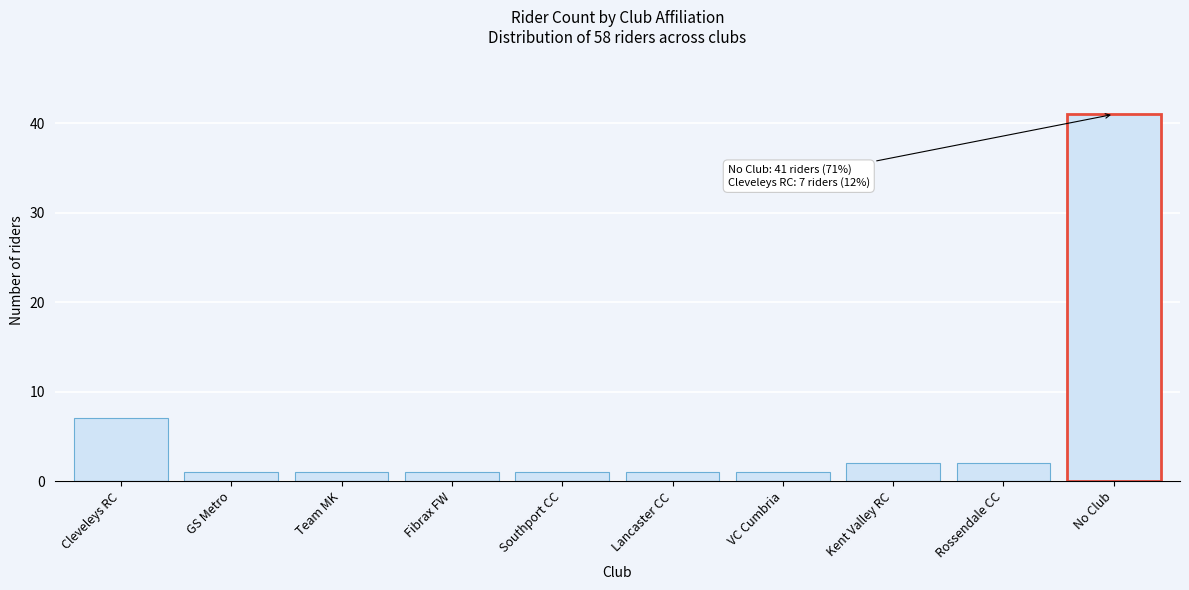

Reading left to right, extract all data points from this chart.

7	1	1	1	1	1	1	2	2	41